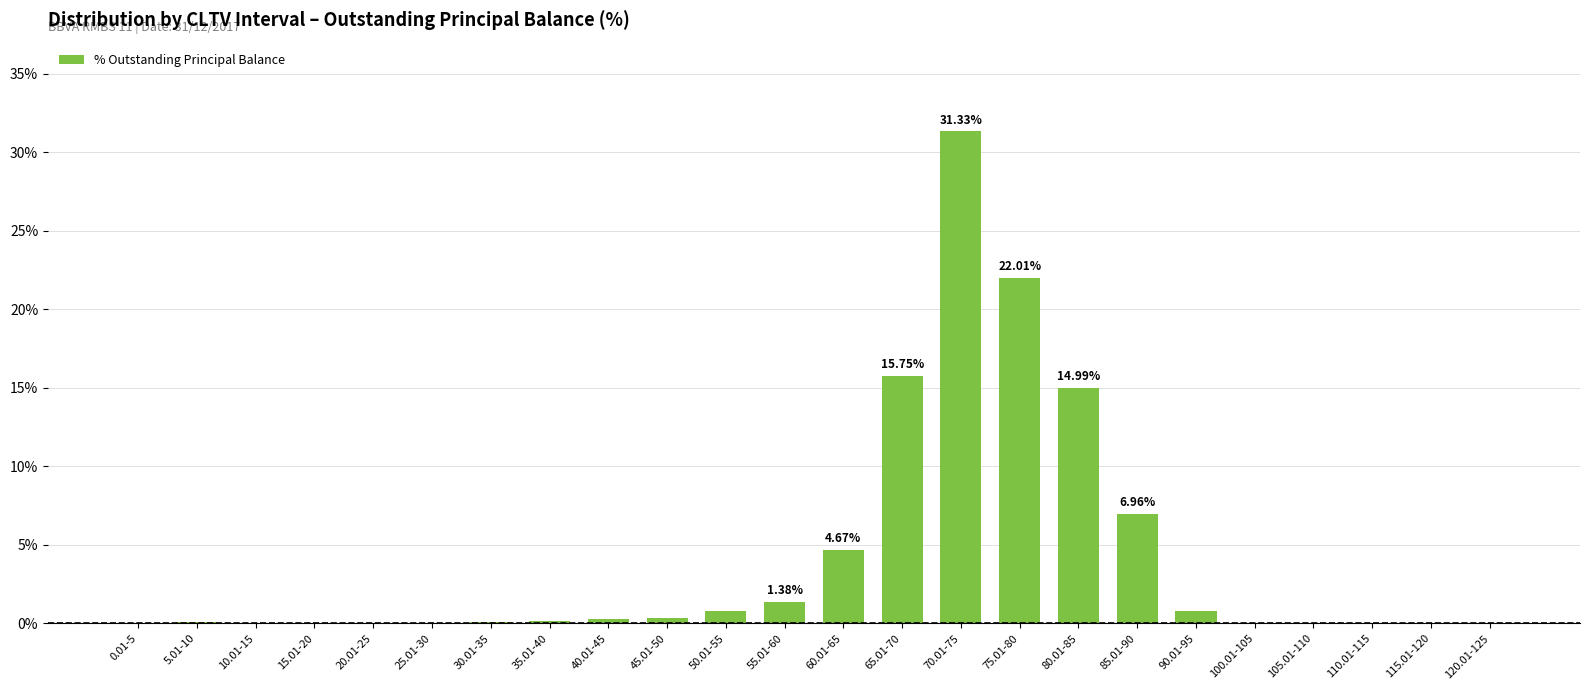

What is the change in value from 30.01-35 to 90.01-95?

+0.7